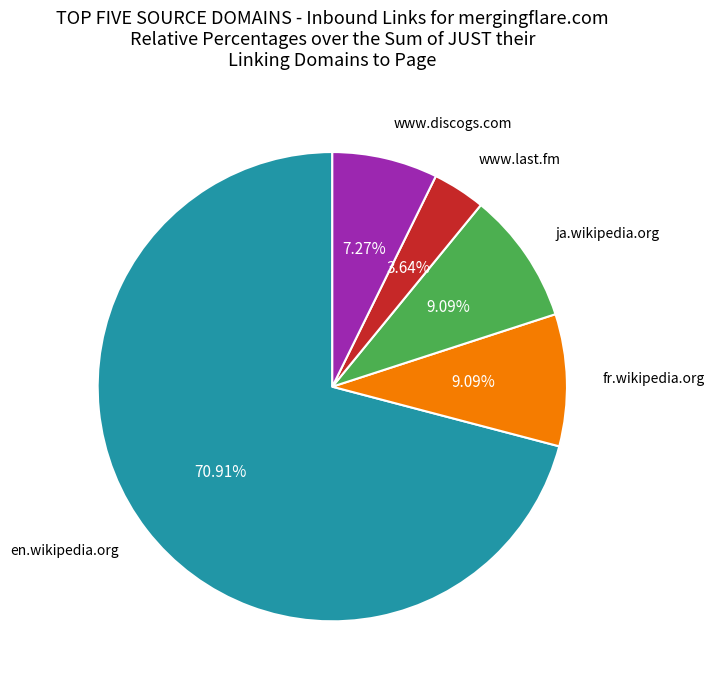

Is there a majority slice in this chart?

Yes